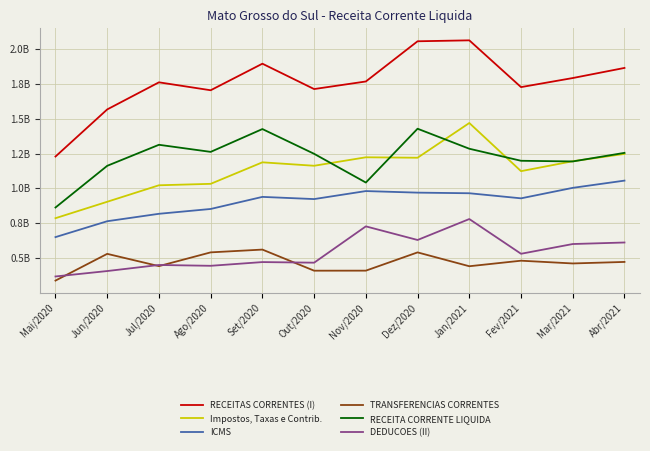

Where is ICMS nearest to the value 852697588?

Ago/2020